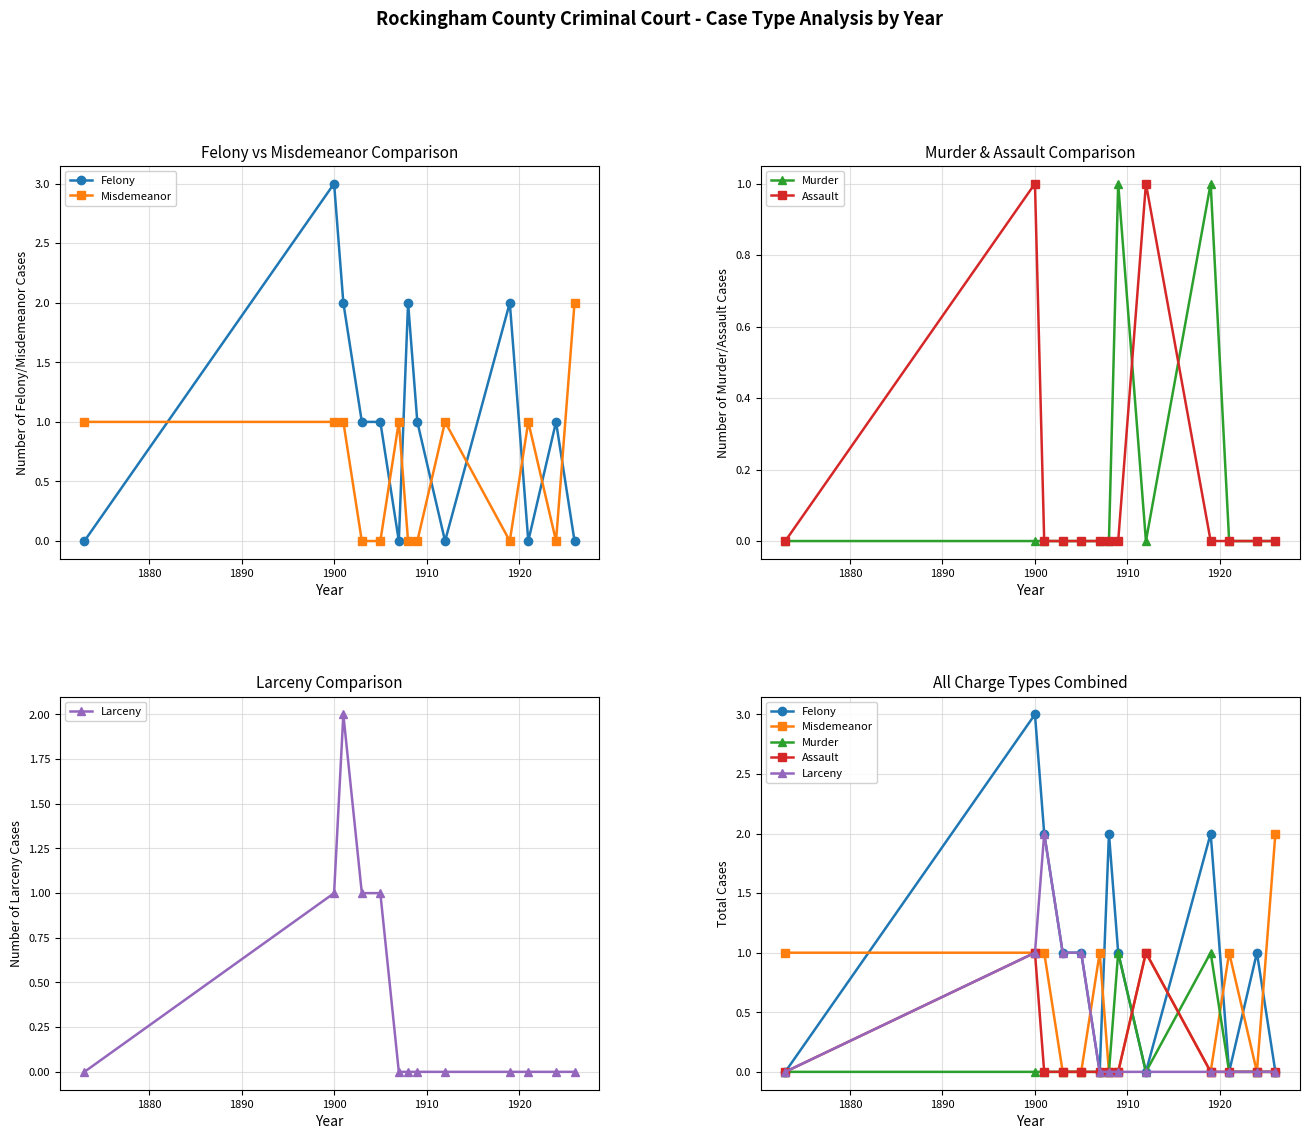

How many intersections are there between Misdemeanor and Murder?

3